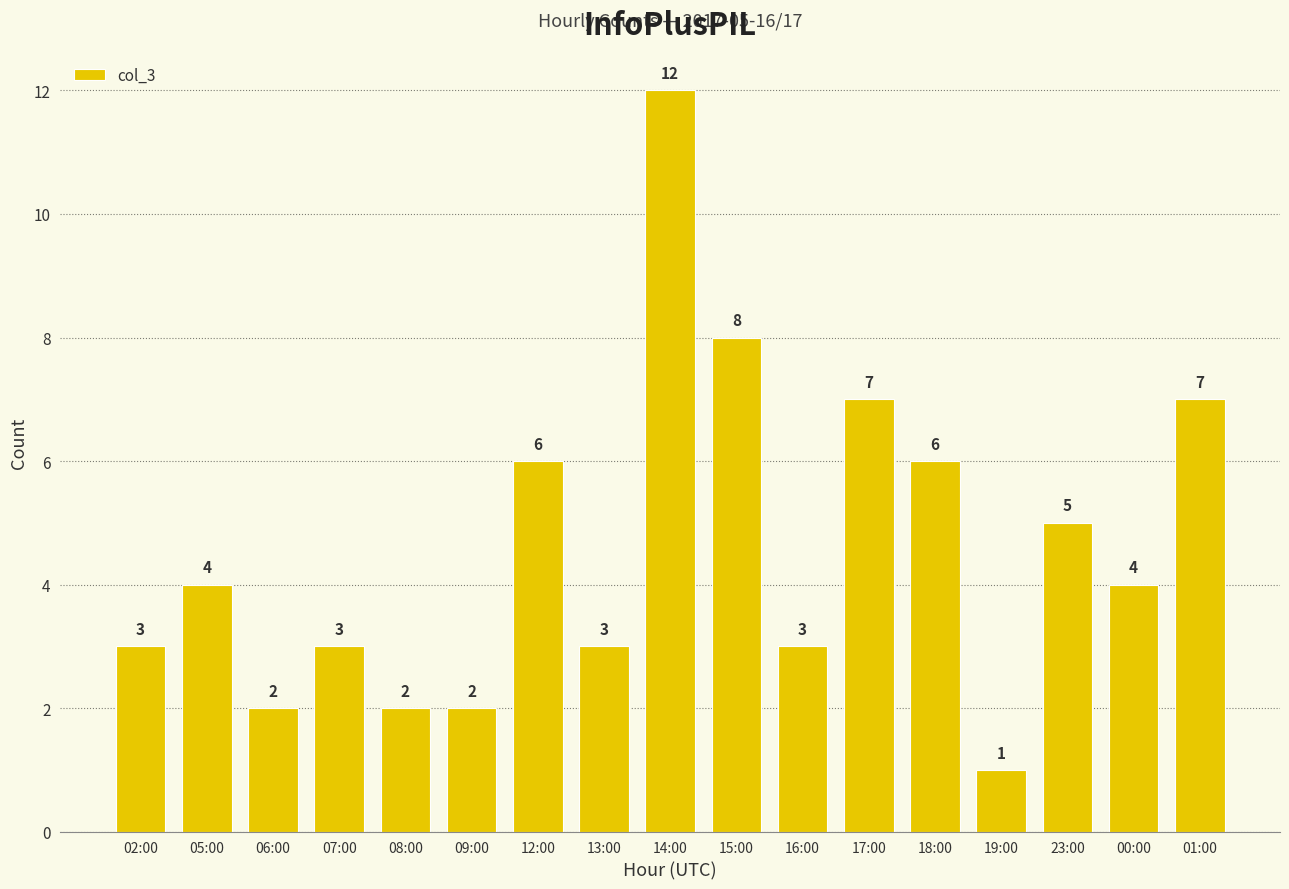

What is the difference between the maximum and second lowest values?

10